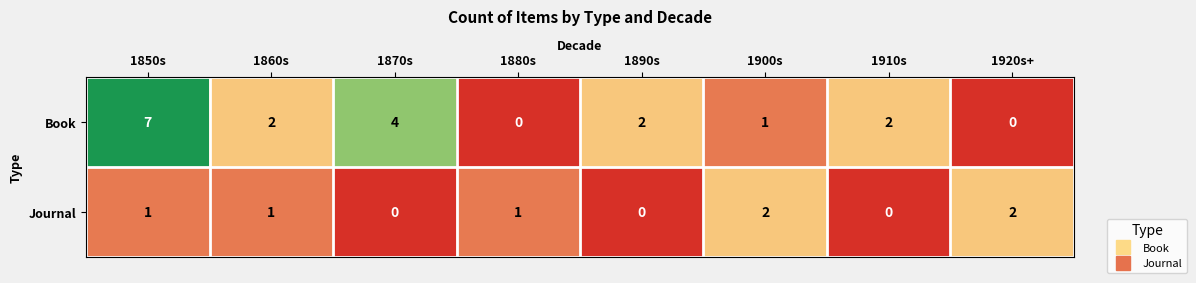

Between 1860s and 1870s, which series saw the biggest shift?

Book